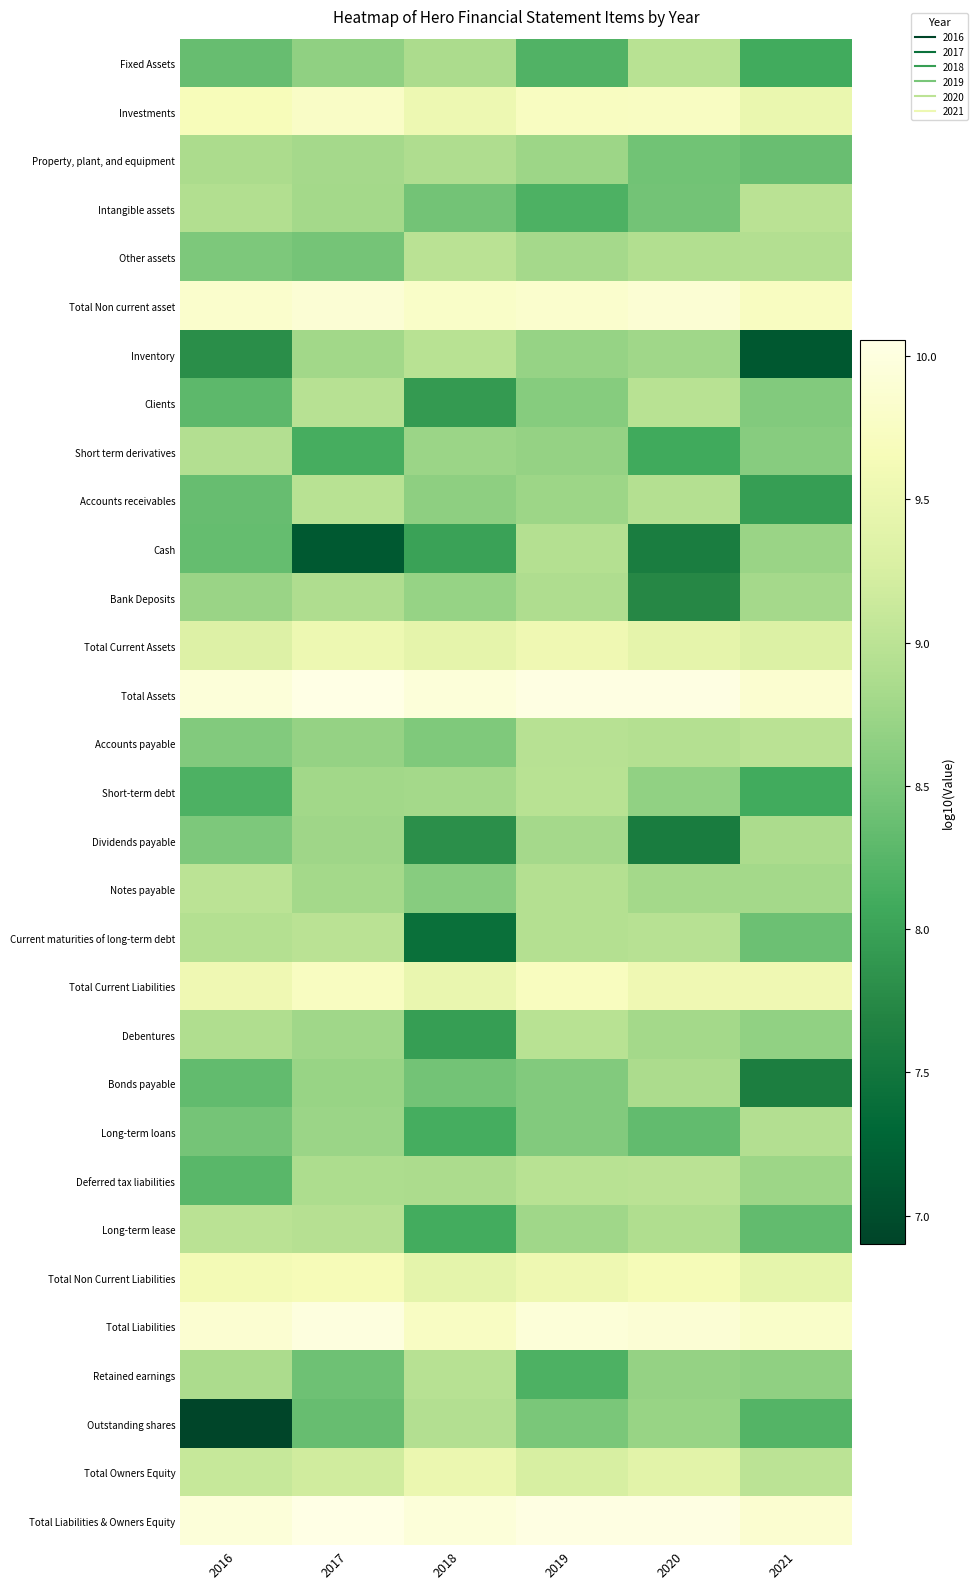

Between 2016 and 2020, which series saw the biggest shift?

Outstanding shares